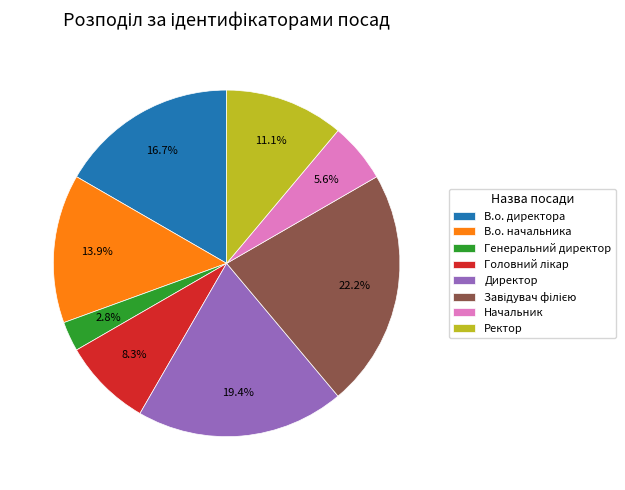

What is the smallest slice in the pie chart?

Генеральний директор